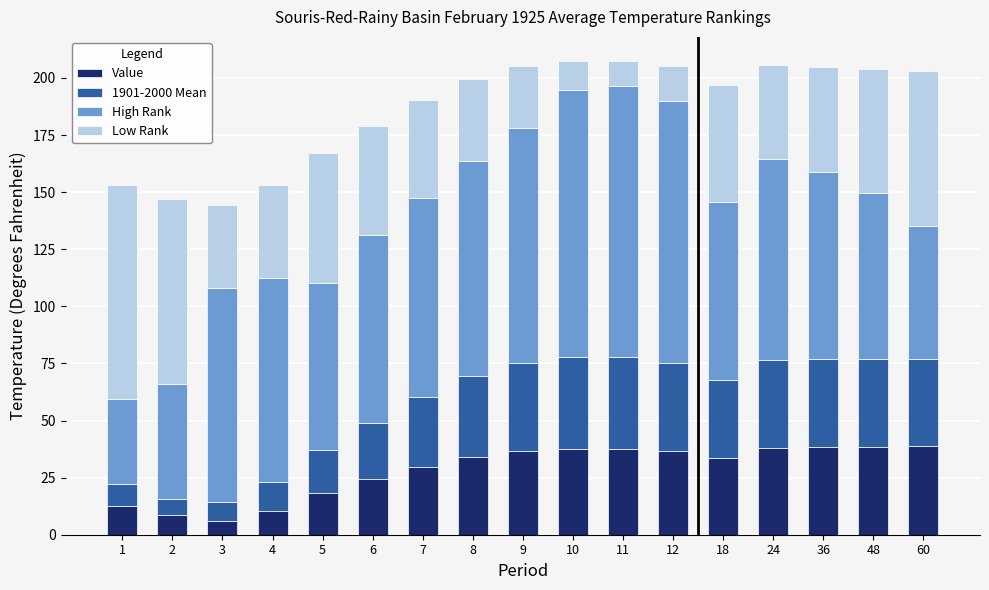

What are all the series names shown in the legend?

Value, 1901-2000 Mean, High Rank, Low Rank